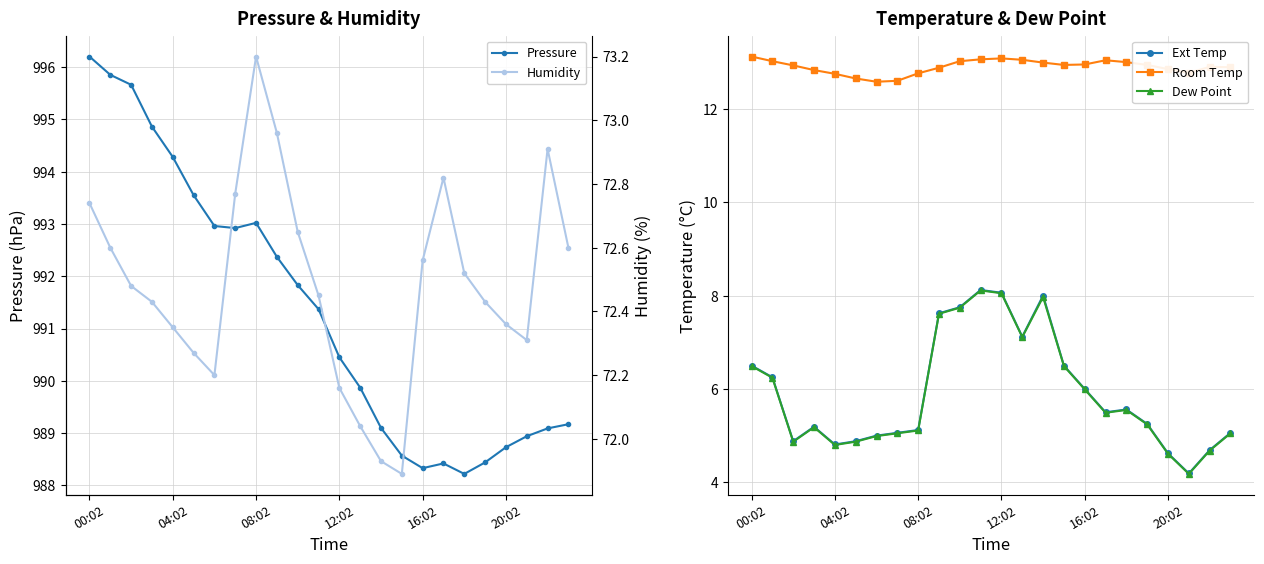

In Pressure, how many points are lower than both neighbors (excluding endpoints)?

3